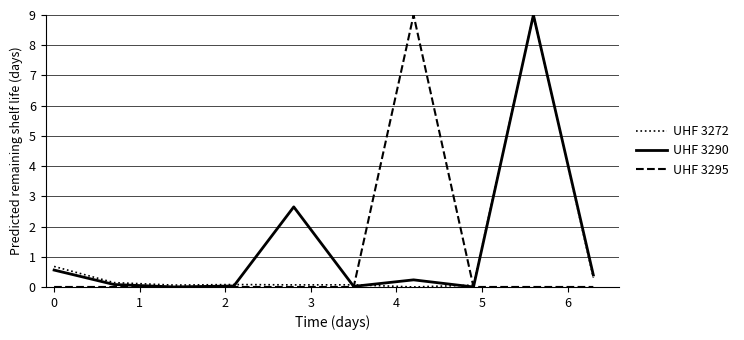

Does the chart display data point markers on the line(s)?

No